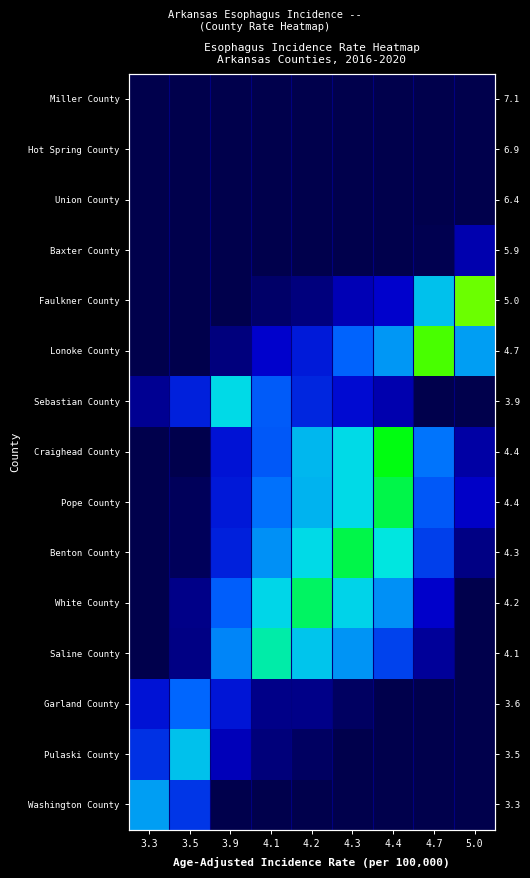

At which category is the sum across all series the highest?

4.3